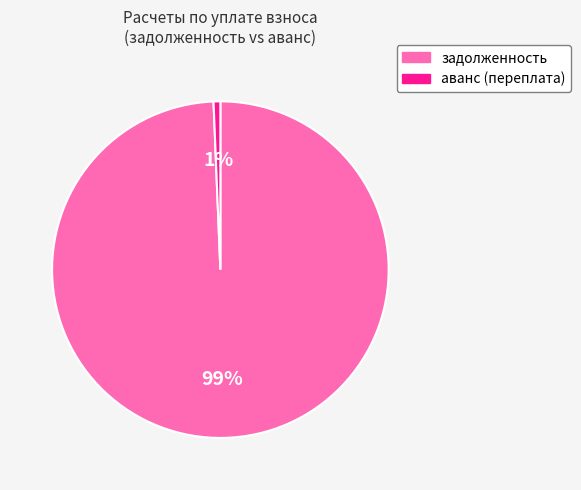

Is it true that задолженность is 99% of the pie?

True